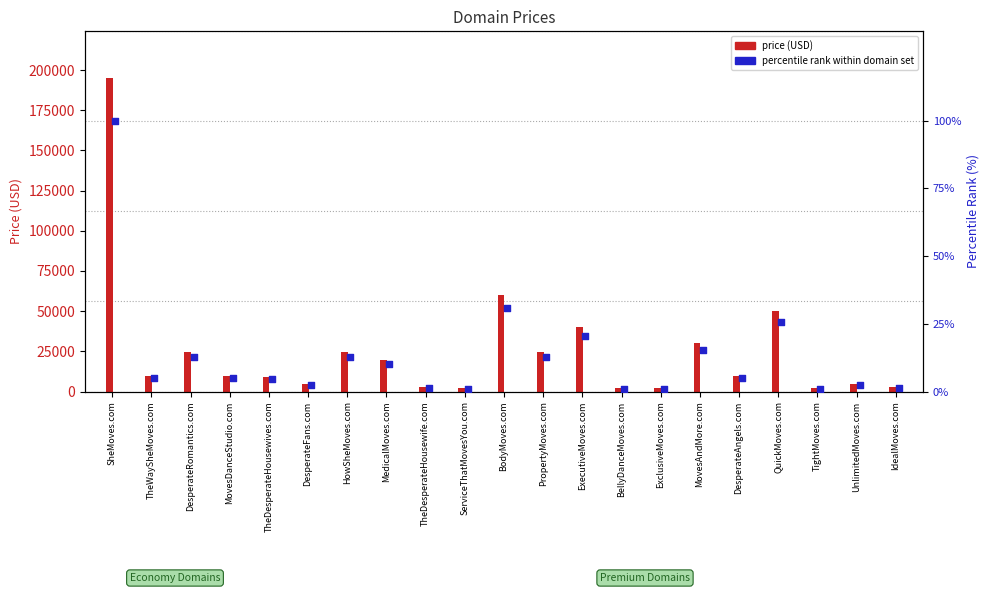

Which series contains the highest Y value?

price (USD)